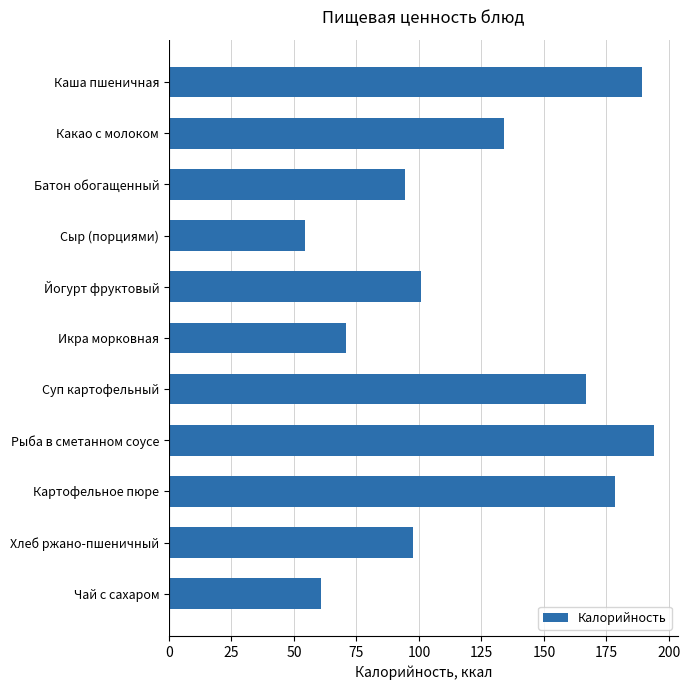

The value at Рыба в сметанном соусе is 194.0. True or false?

True